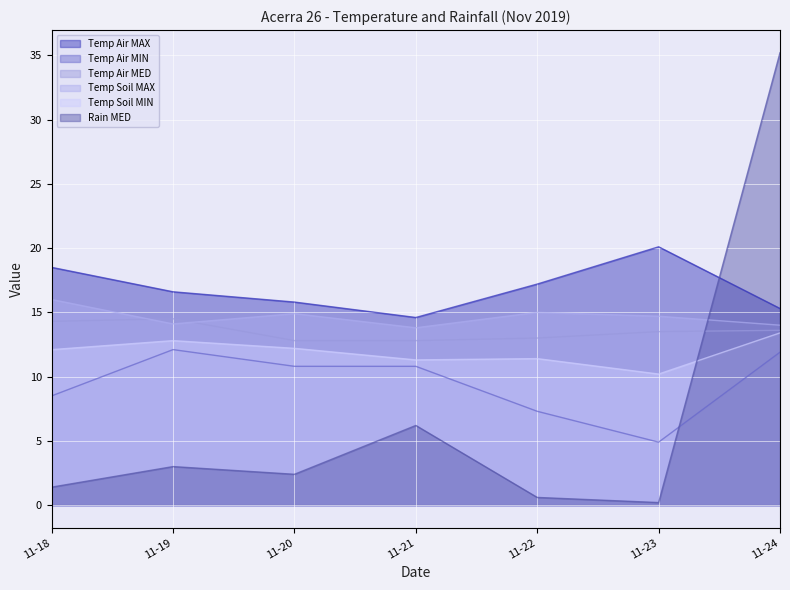

What is the maximum value for Rain MED?

35.2